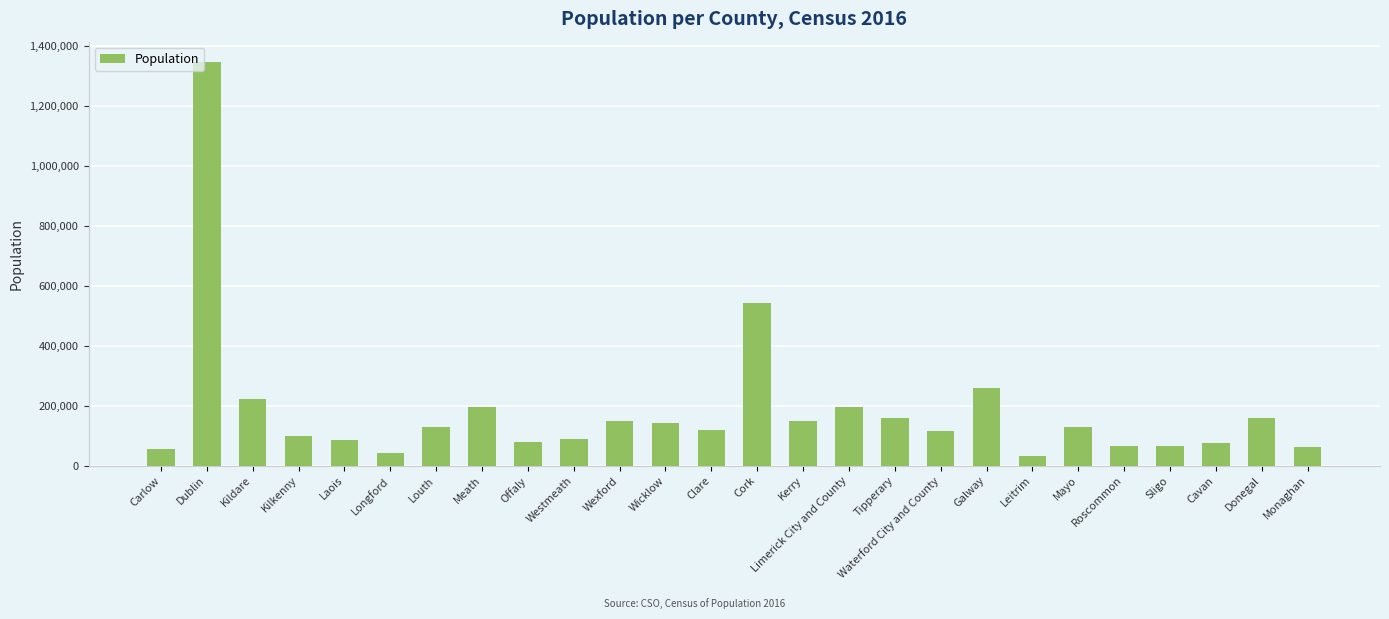

How many distinct data groups are displayed?

1